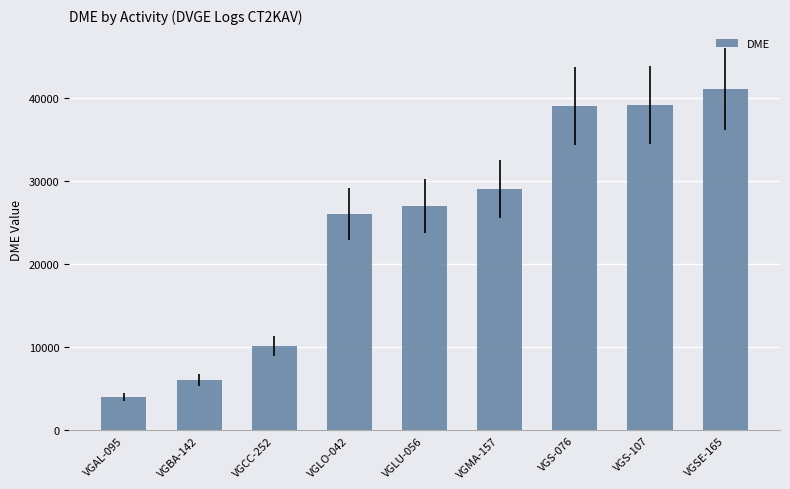

At which label is the value closest to 22555?

VGLO-042